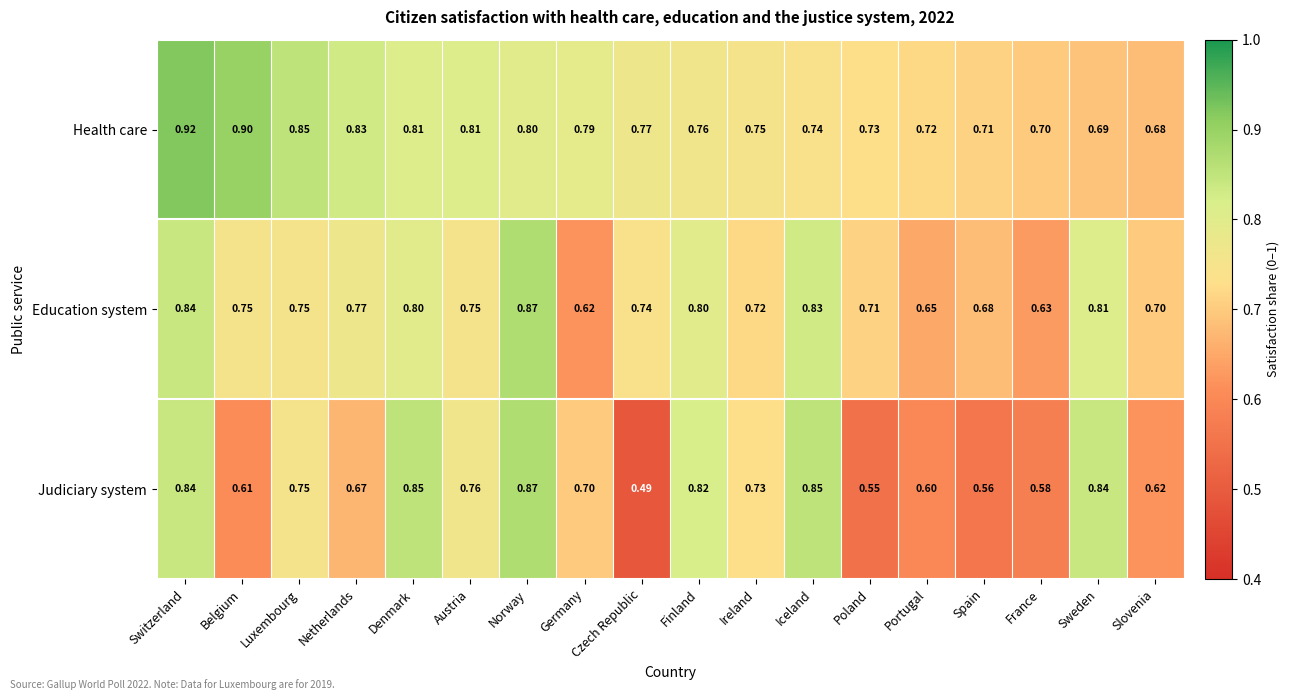

At which category does the chart reach its peak across all series?

Switzerland